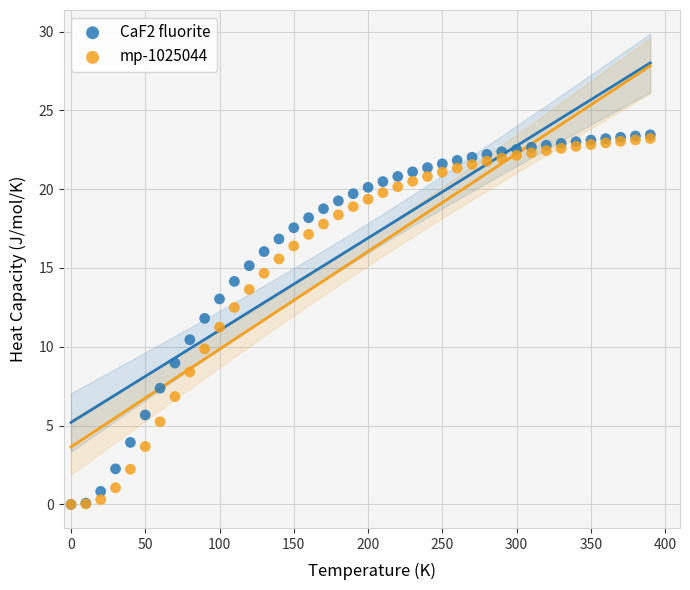

What are all the series names shown in the legend?

CaF2 fluorite, mp-1025044